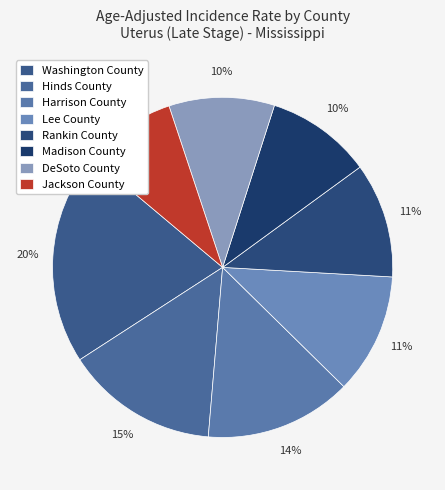

What percentage is the Madison County slice, to the nearest percent?

10%